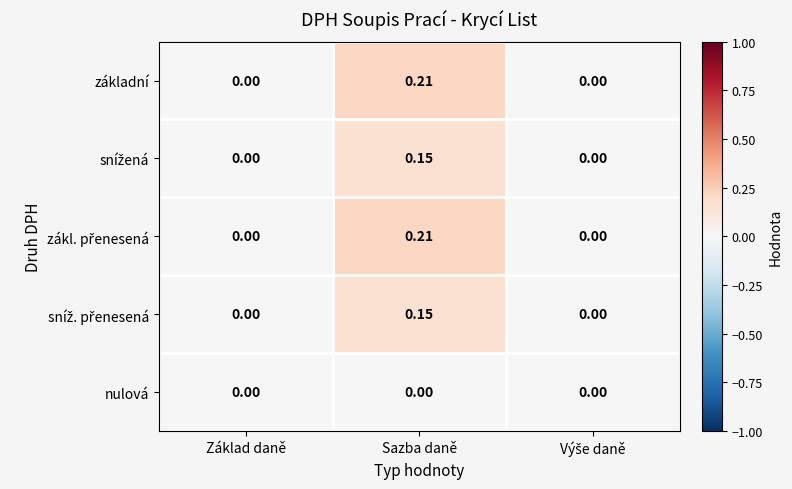

Which category has the highest value across all series?

Sazba daně